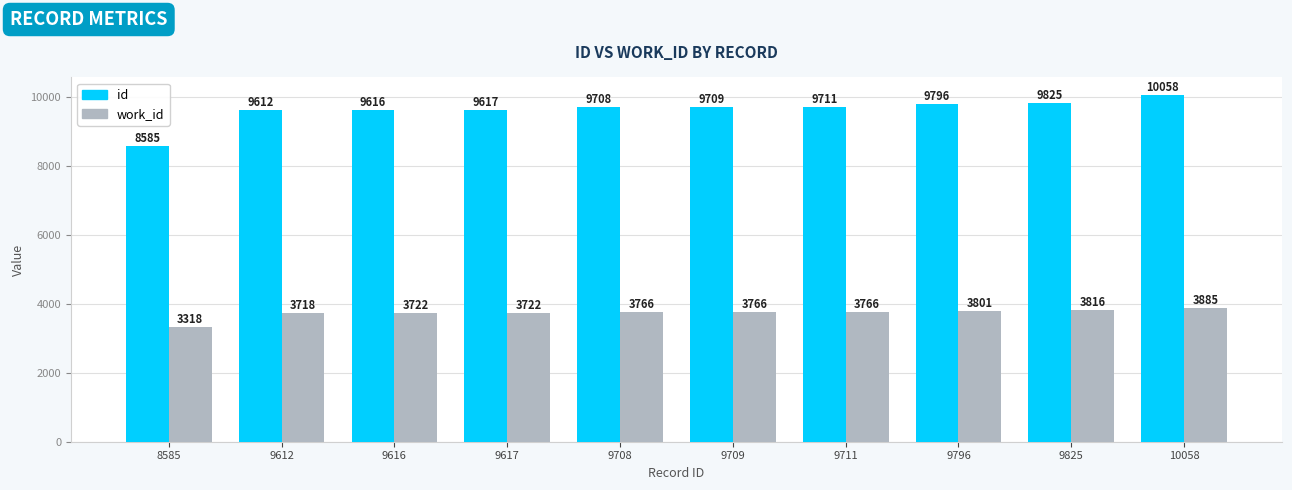

Reading left to right, list all the values displayed in this chart.

id: 8585=8585	9612=9612	9616=9616	9617=9617	9708=9708	9709=9709	9711=9711	9796=9796	9825=9825	10058=10058
work_id: 8585=3318	9612=3718	9616=3722	9617=3722	9708=3766	9709=3766	9711=3766	9796=3801	9825=3816	10058=3885